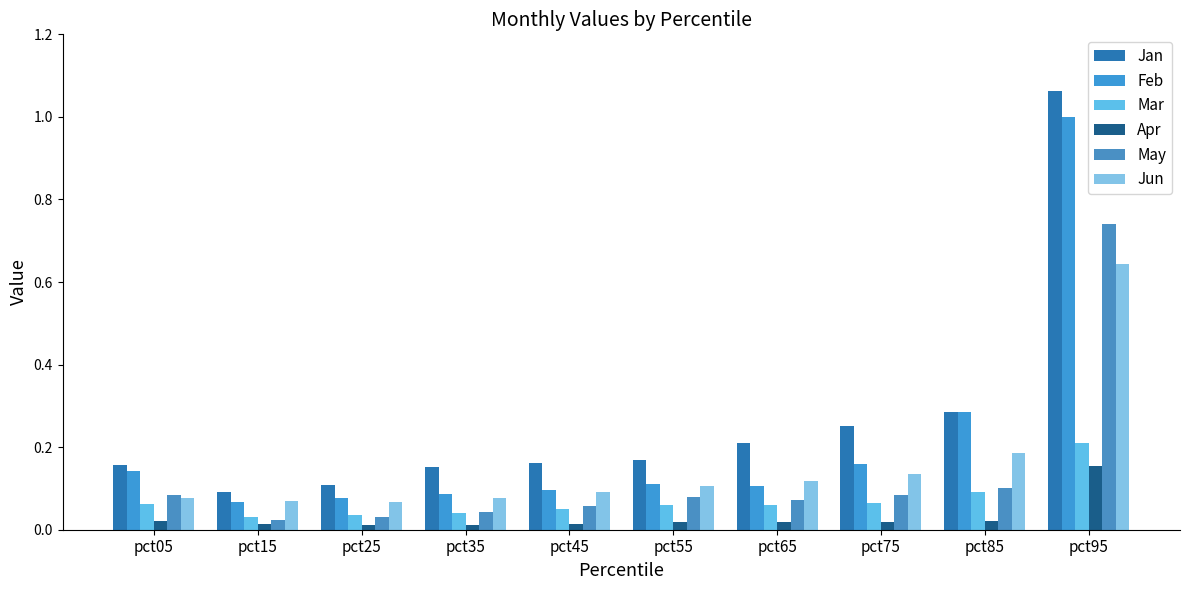

What is the difference between the maximum and minimum values in the Jan series?

1.0